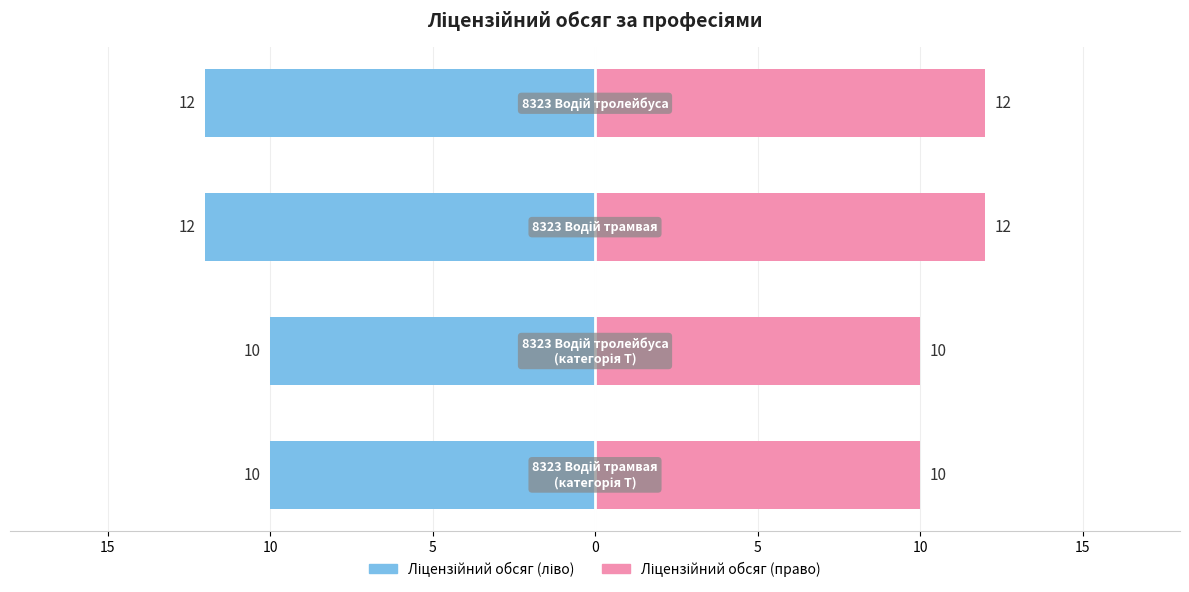

What is the change in value from 8323 Водій трамвая
(категорія T) to 8323 Водій трамвая?

+2